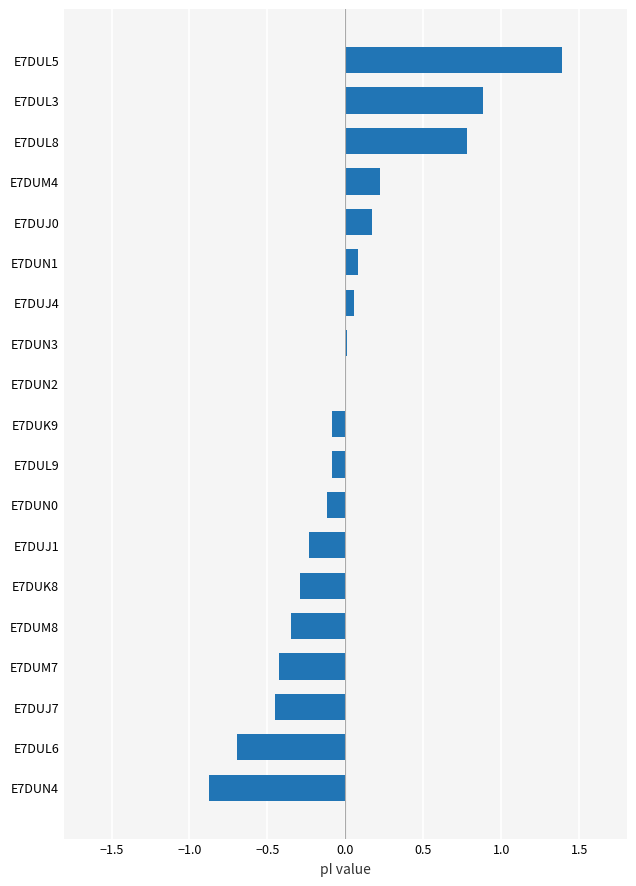

Is it true that the value at E7DUL6 is -0.4?

False